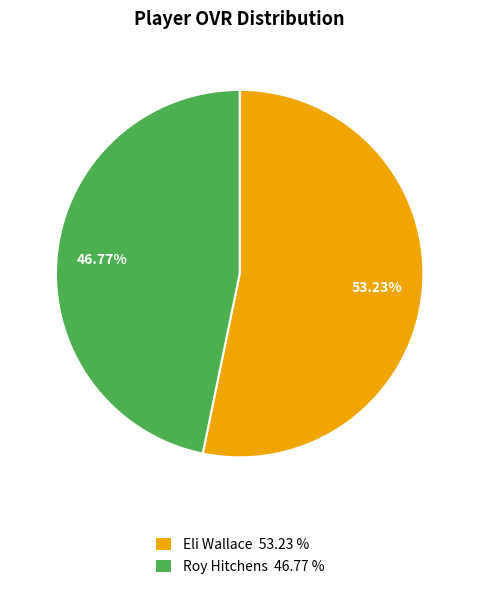

How many slices are in this pie chart?

2